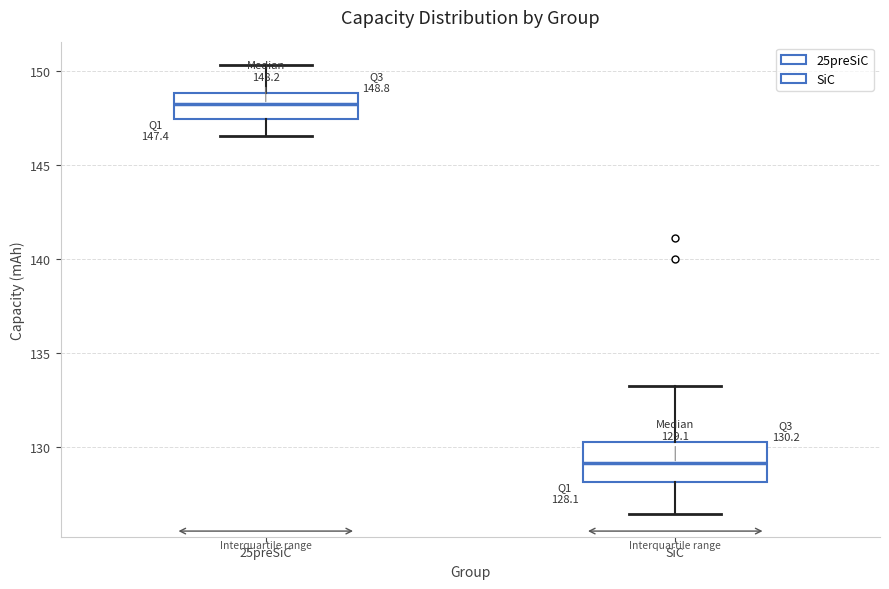

Comparing the boxes themselves (not the whiskers), which one is the tallest?

SiC